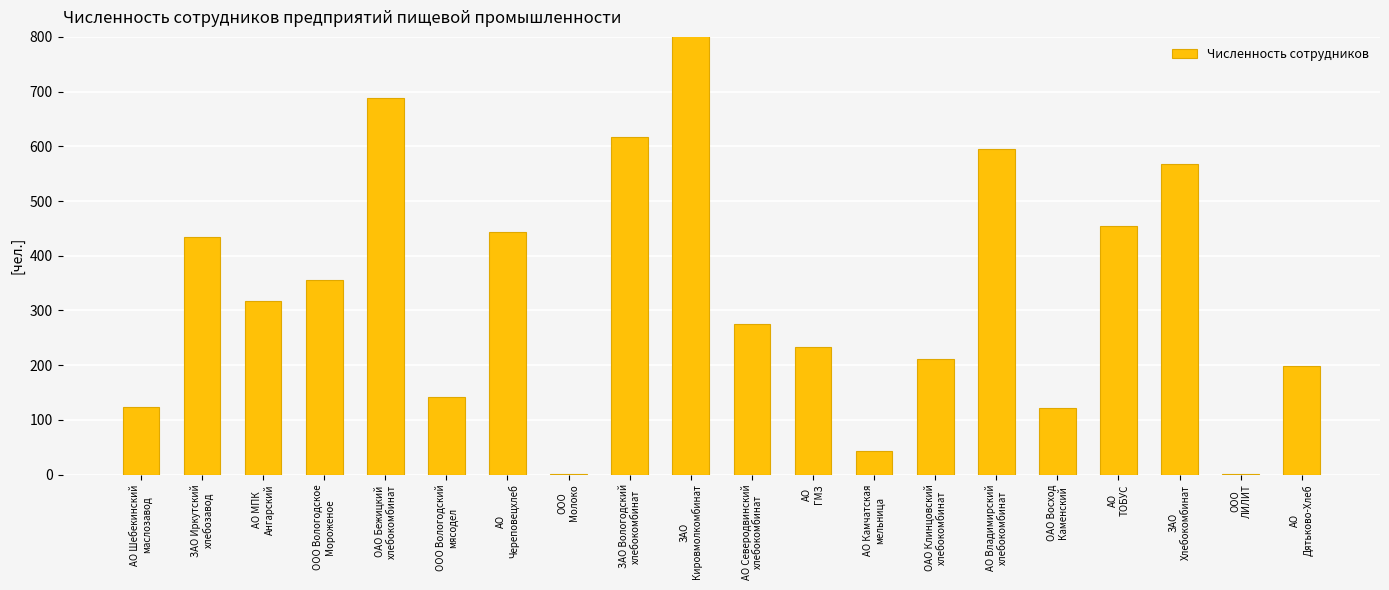

What is the sum of all values?

6676